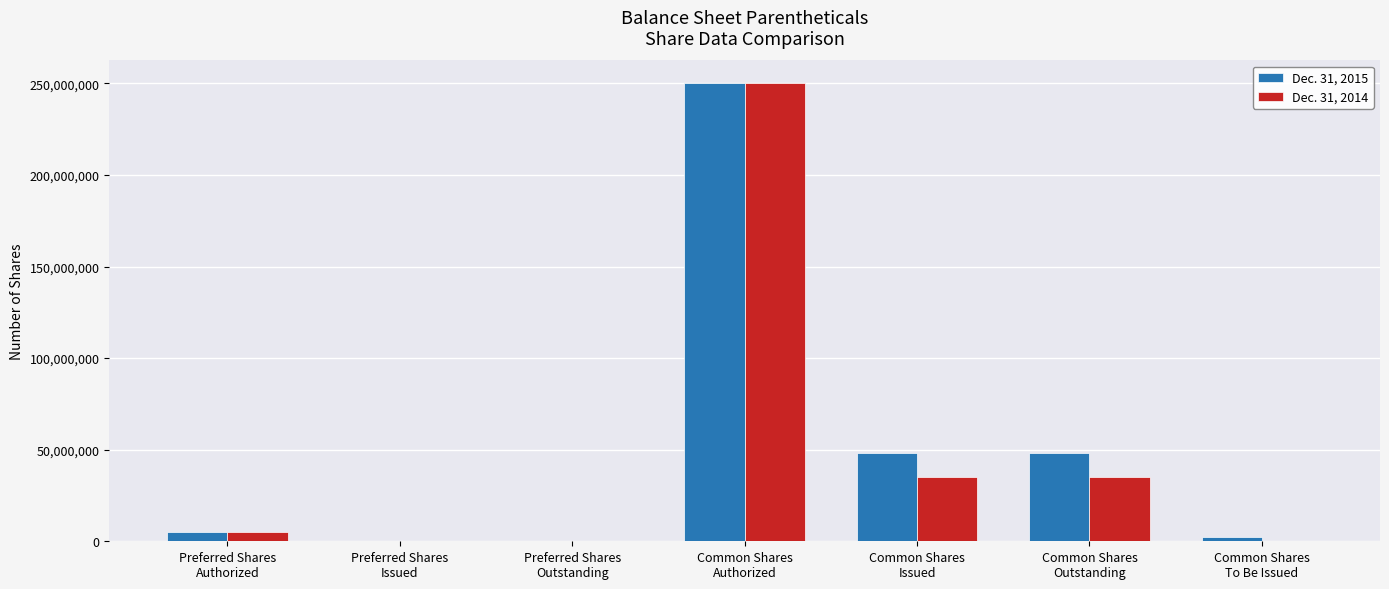

What is the maximum value shown in the chart?

250000000